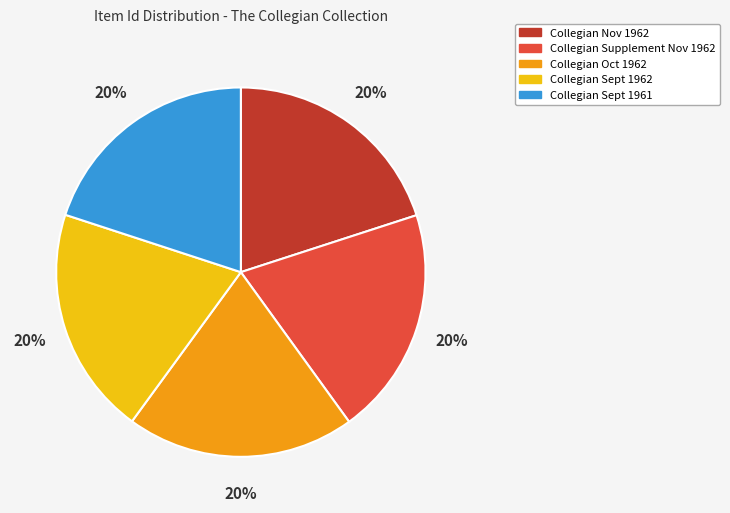

To the nearest percent, what portion does Collegian Sept 1961 represent?

20%